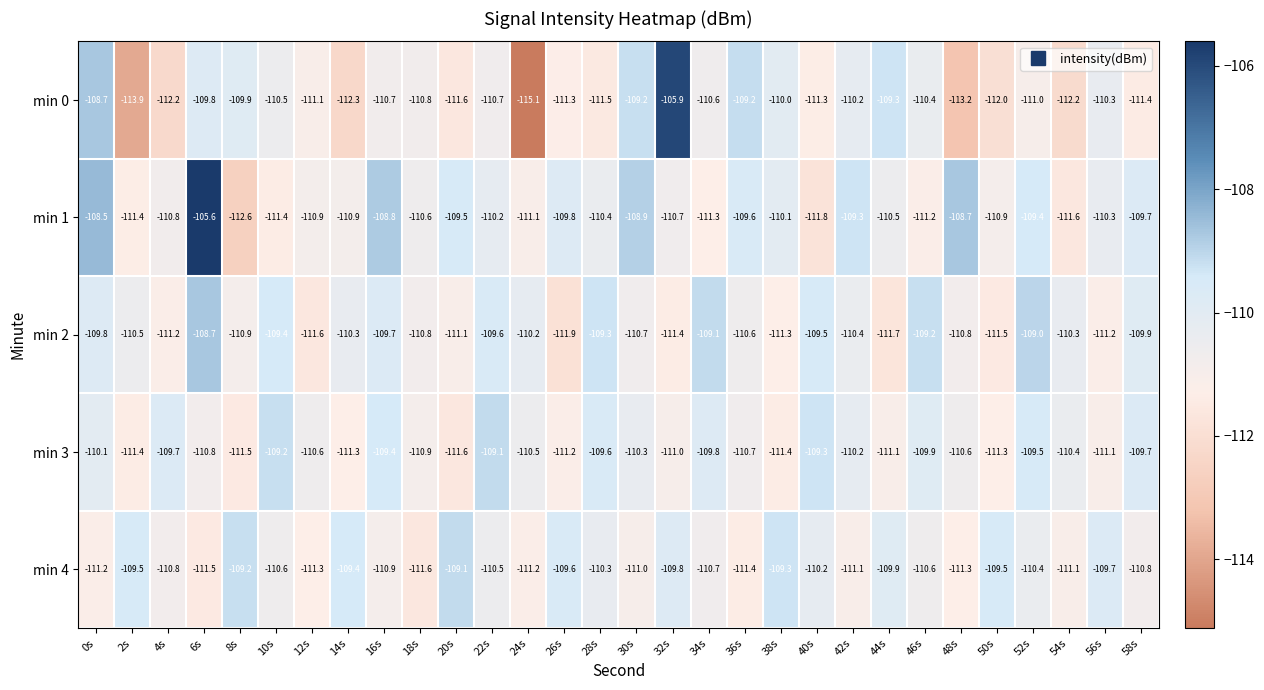

The min 0 series shows -32.9 at 20s. True or false?

False